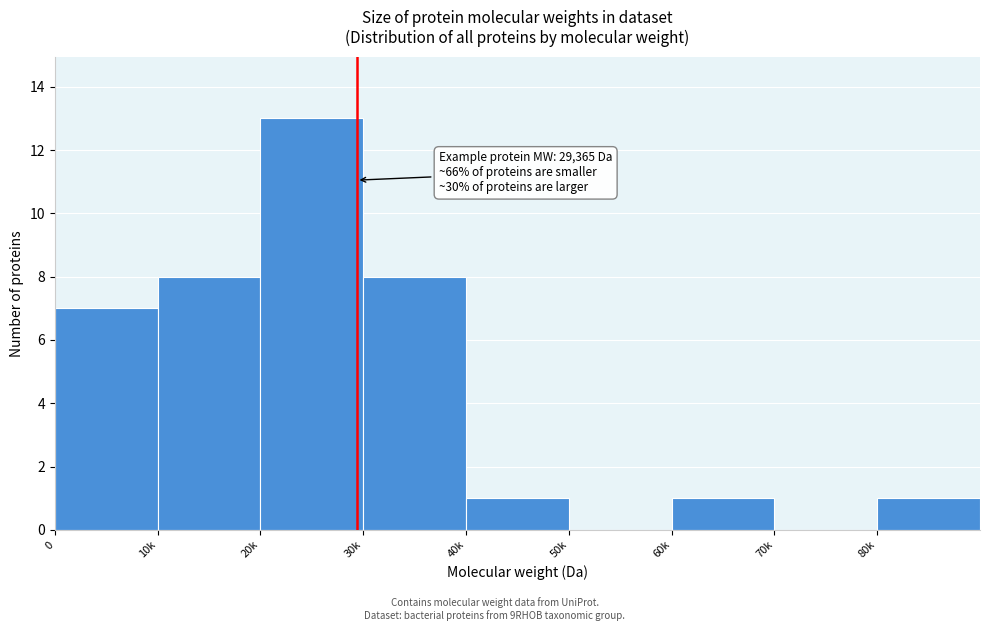

Reading left to right, list all the values displayed in this chart.

0=7	10k=8	20k=13	30k=8	40k=1	50k=0	60k=1	70k=0	80k=1